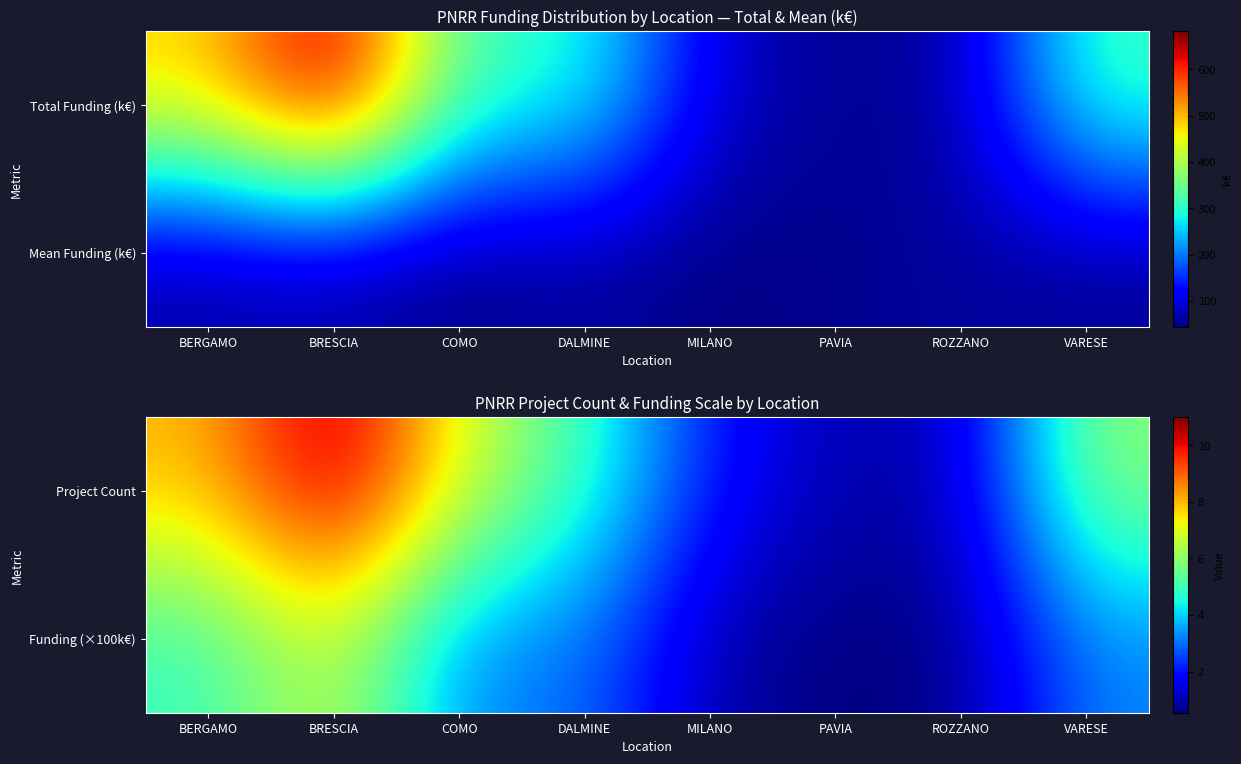

At which category is the sum across all series the highest?

BRESCIA